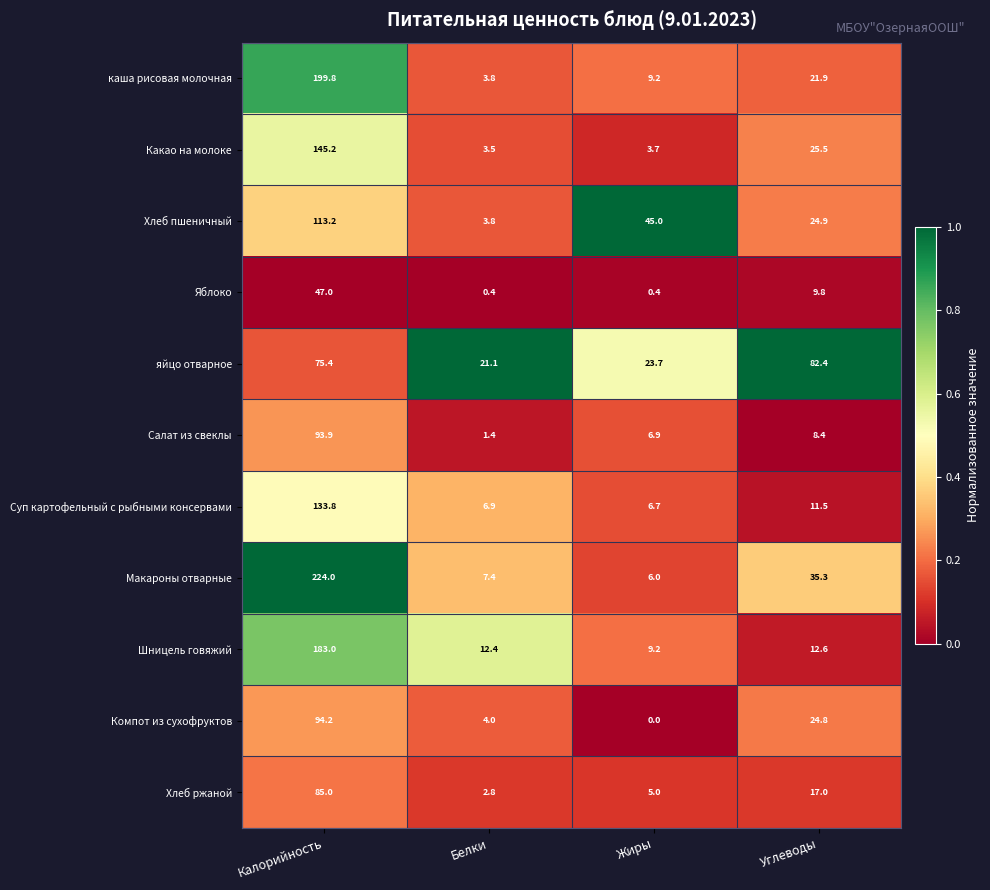

At how many categories does at least one series exceed 0?

4